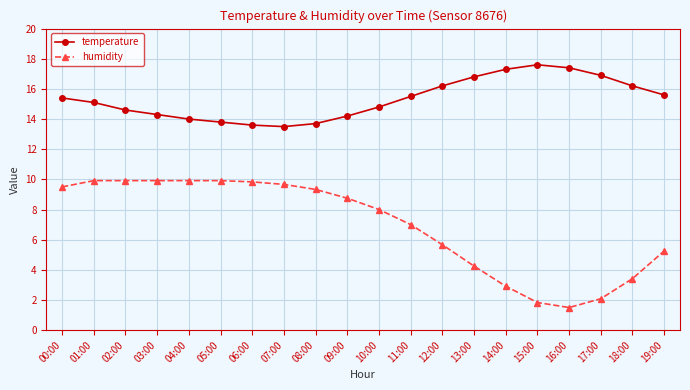

True or false: humidity and temperature intersect in this chart.

False